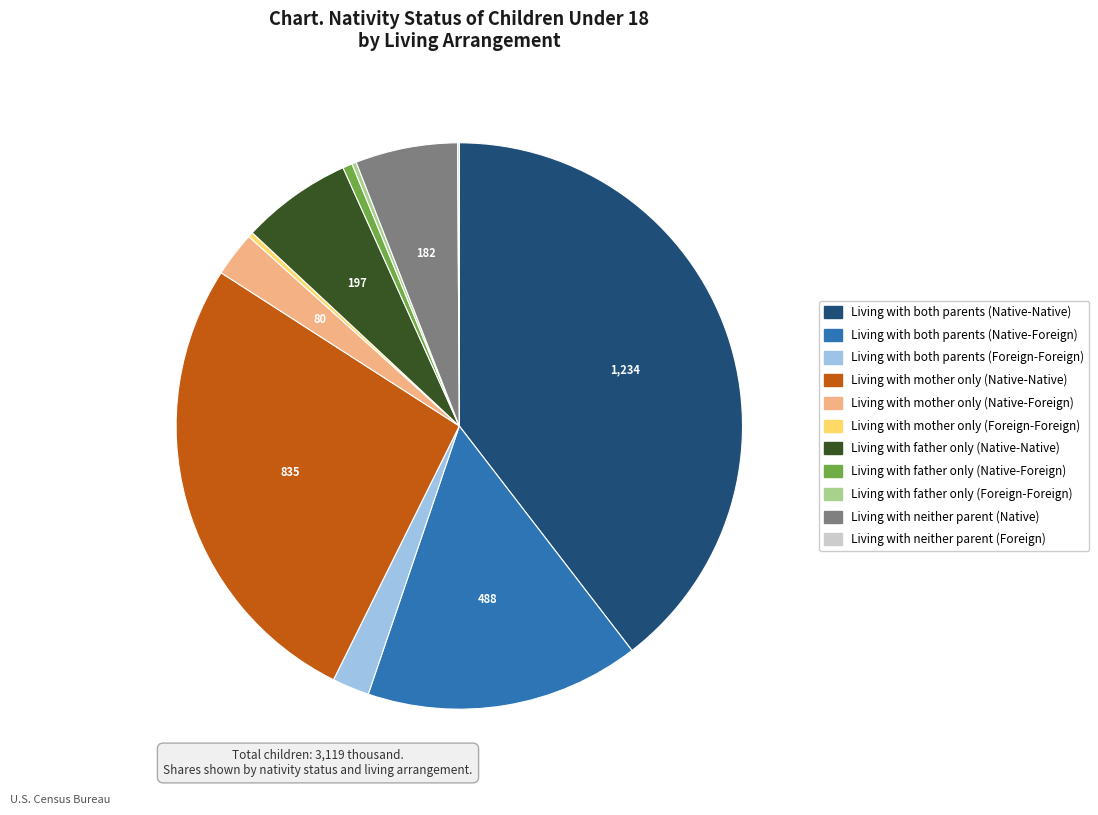

Do Living with mother only (Native-Foreign) and Living with neither parent (Native) together represent more than half of the pie?

No